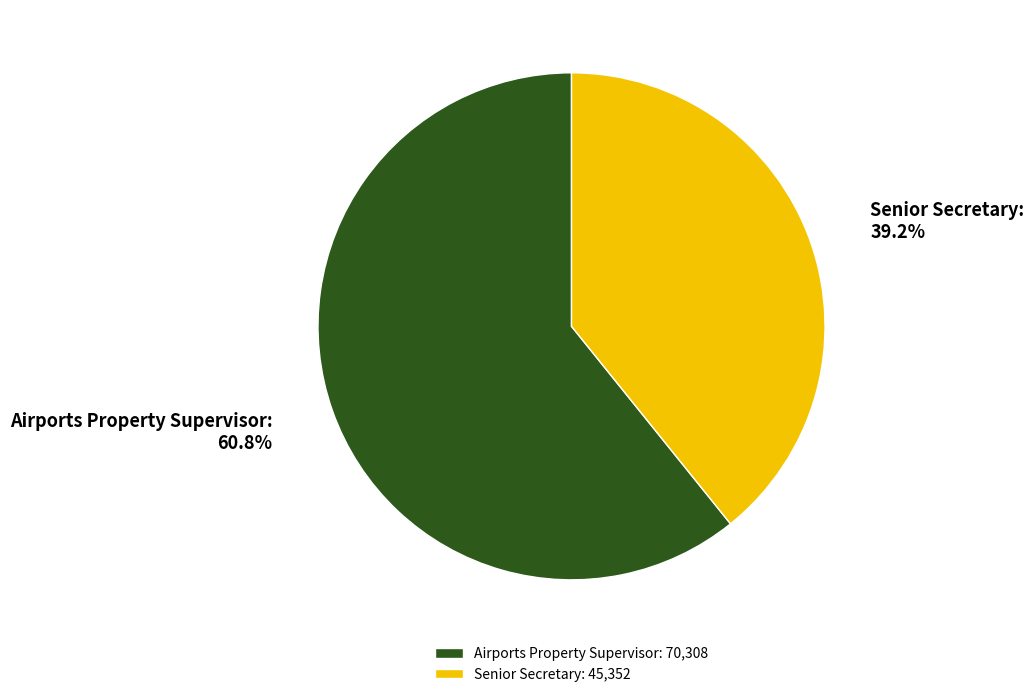

True or false: Airports Property Supervisor accounts for 52% of the total.

False